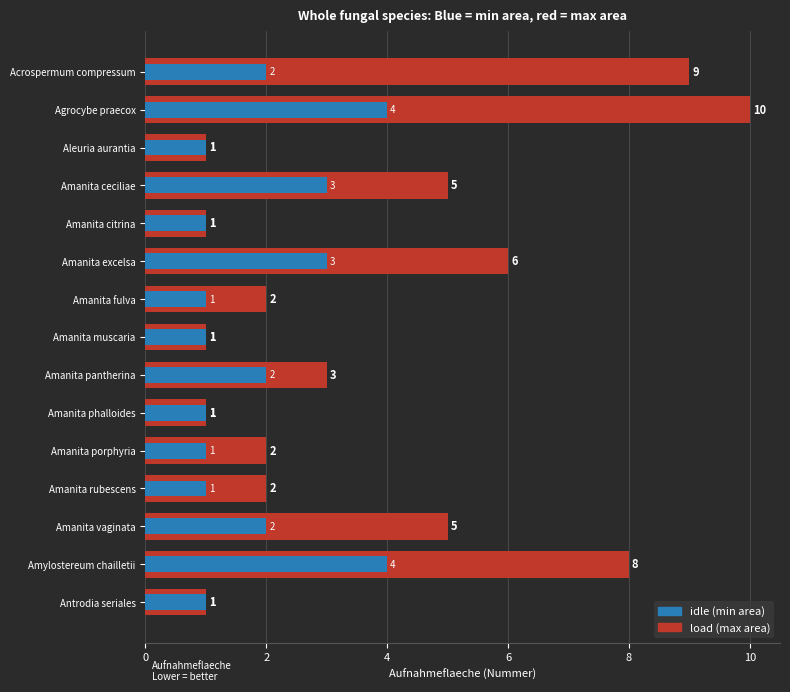

Which series has the widest spread of values?

load